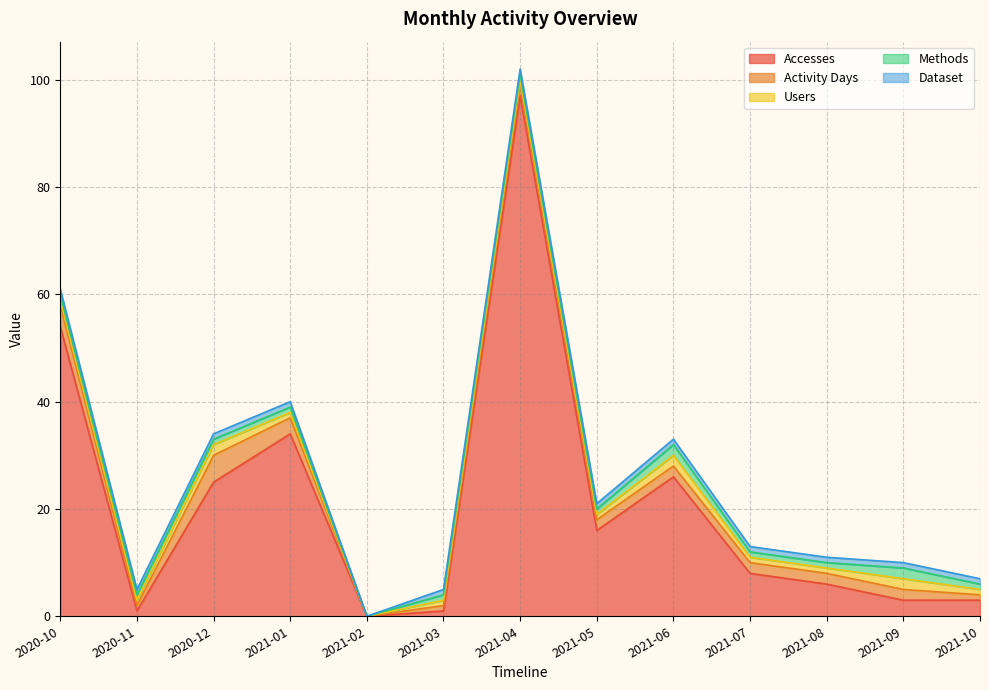

What is the label of the 8th point from the right?

2021-03